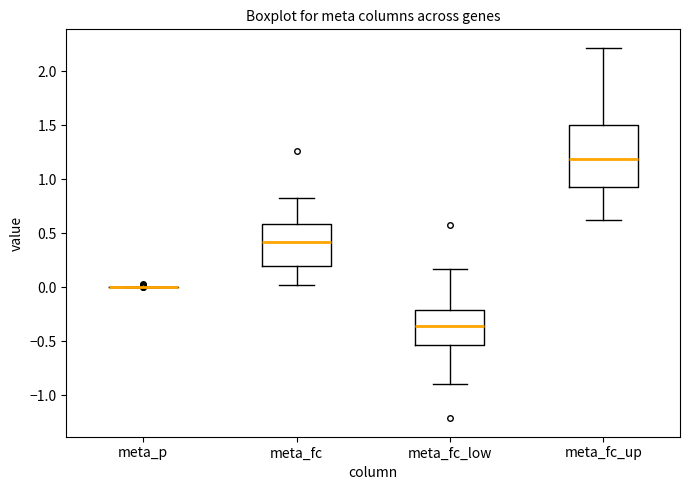

Comparing the boxes themselves (not the whiskers), which one is the tallest?

meta_fc_up